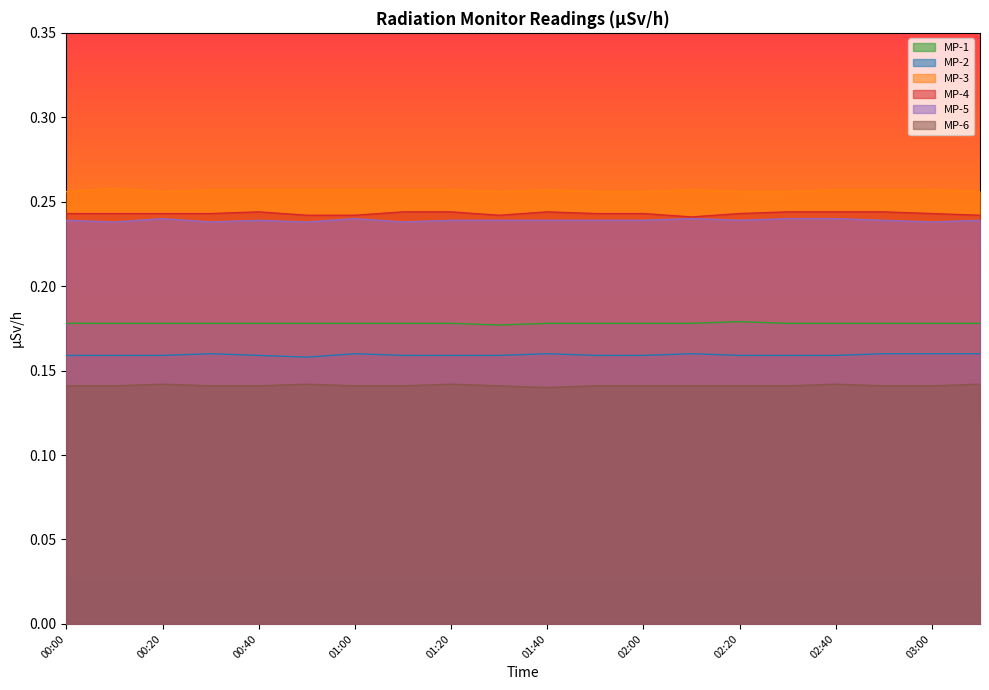

Reading left to right, what are all the values shown in this chart?

MP-1: 0.2	0.2	0.2	0.2	0.2	0.2	0.2	0.2	0.2	0.2	0.2	0.2	0.2	0.2	0.2	0.2	0.2	0.2	0.2	0.2
MP-2: 0.2	0.2	0.2	0.2	0.2	0.2	0.2	0.2	0.2	0.2	0.2	0.2	0.2	0.2	0.2	0.2	0.2	0.2	0.2	0.2
MP-3: 0.3	0.3	0.3	0.3	0.3	0.3	0.3	0.3	0.3	0.3	0.3	0.3	0.3	0.3	0.3	0.3	0.3	0.3	0.3	0.3
MP-4: 0.2	0.2	0.2	0.2	0.2	0.2	0.2	0.2	0.2	0.2	0.2	0.2	0.2	0.2	0.2	0.2	0.2	0.2	0.2	0.2
MP-5: 0.2	0.2	0.2	0.2	0.2	0.2	0.2	0.2	0.2	0.2	0.2	0.2	0.2	0.2	0.2	0.2	0.2	0.2	0.2	0.2
MP-6: 0.1	0.1	0.1	0.1	0.1	0.1	0.1	0.1	0.1	0.1	0.1	0.1	0.1	0.1	0.1	0.1	0.1	0.1	0.1	0.1